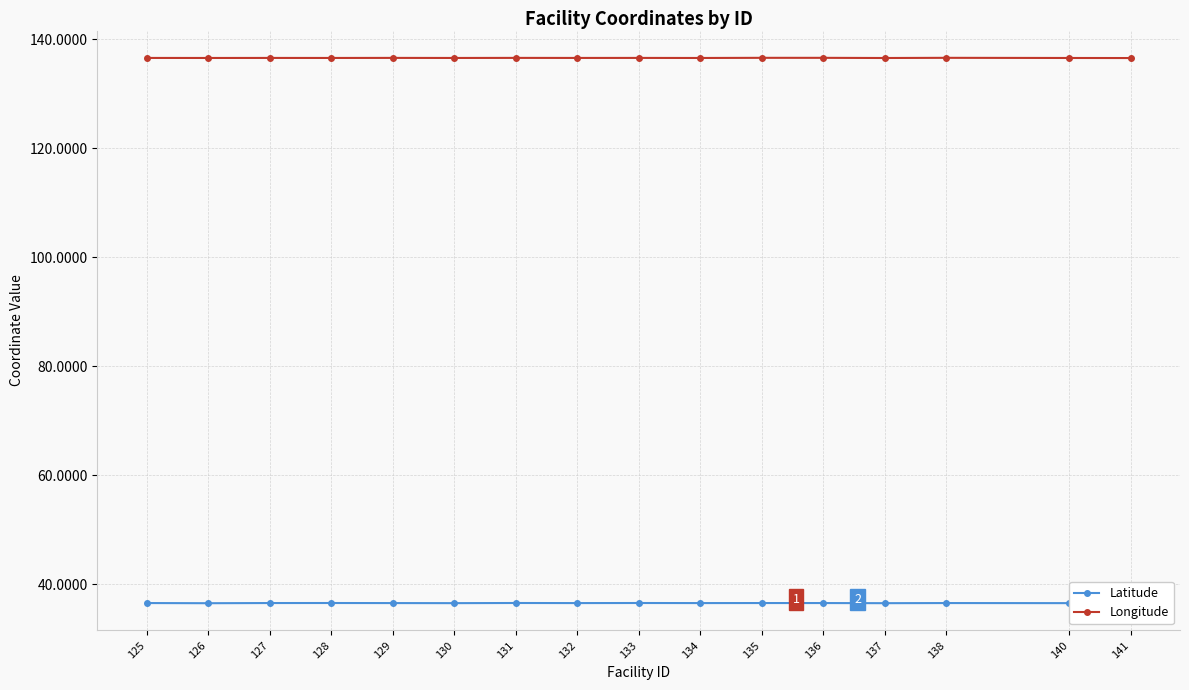

What is the sum of the Longitude values at 135 and 132?

273.2